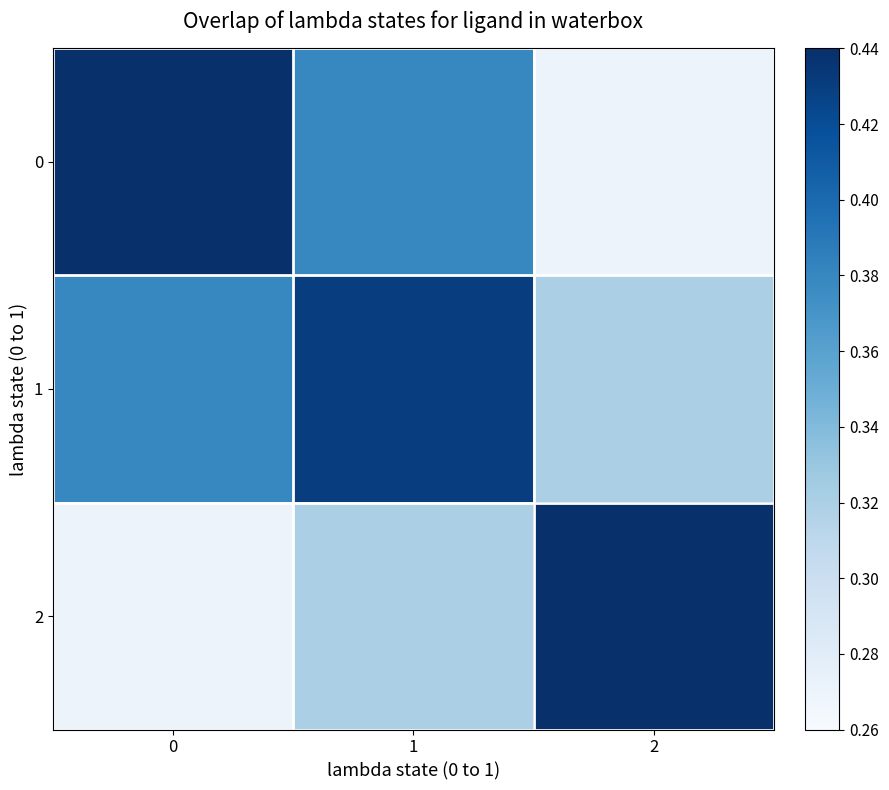

Reading left to right, transcribe all the data shown in this chart.

0: 0=0.4	1=0.4	2=0.3
1: 0=0.4	1=0.4	2=0.3
2: 0=0.3	1=0.3	2=0.4